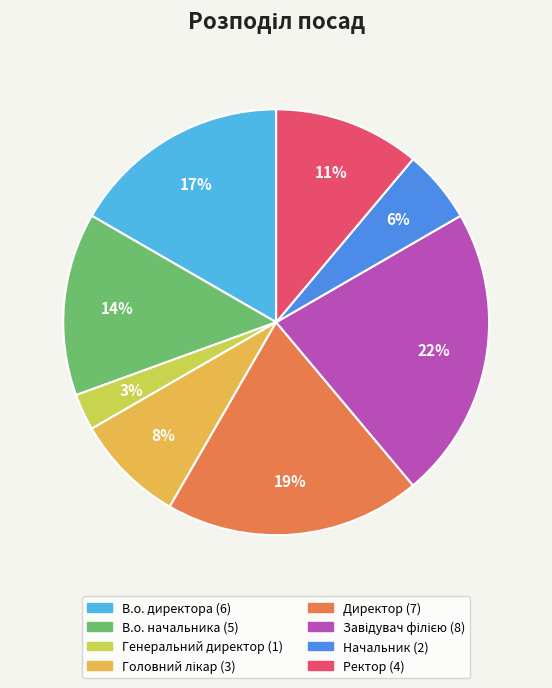

How many slices are in this pie chart?

8